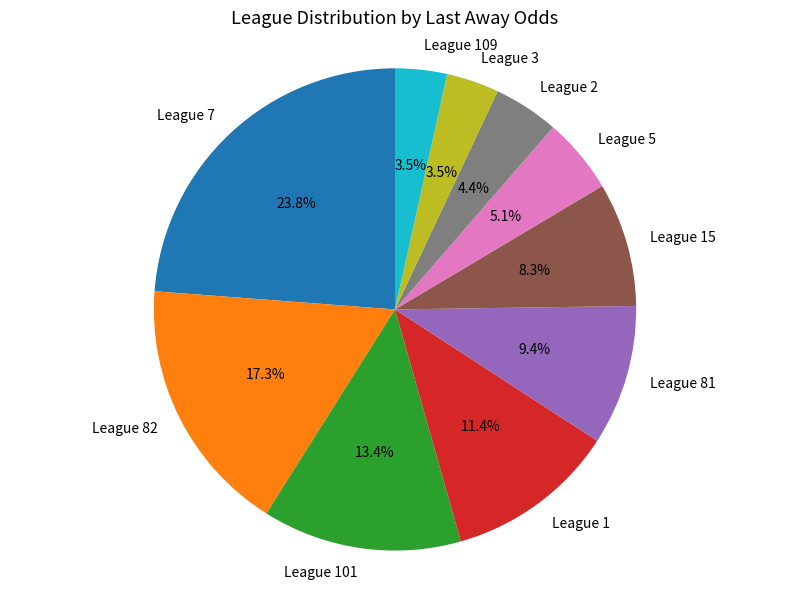

What is the ratio of the value at League 109 to the value at League 81?

0.4